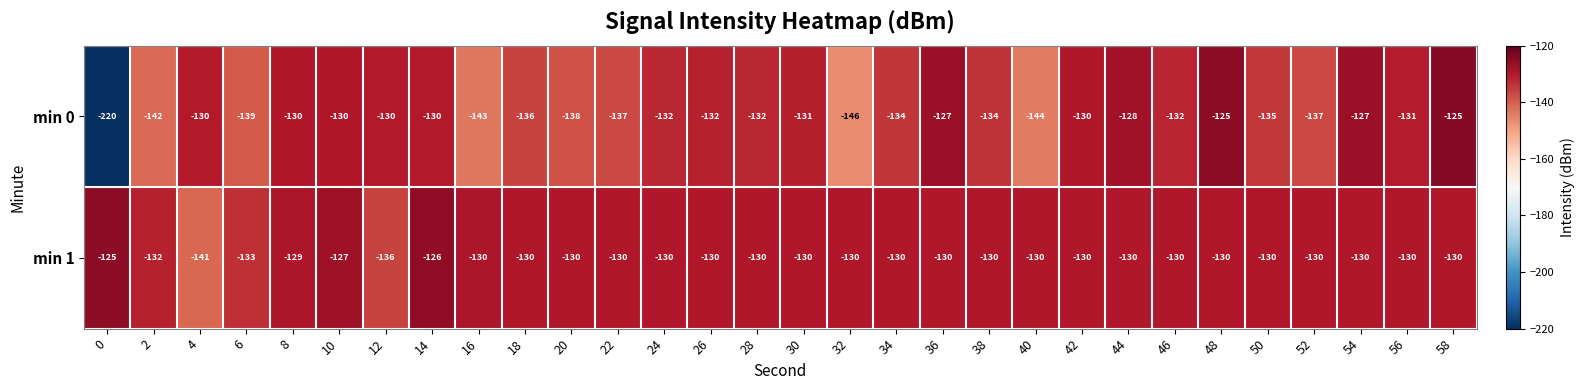

At which label does min 0 first exceed -132?

4